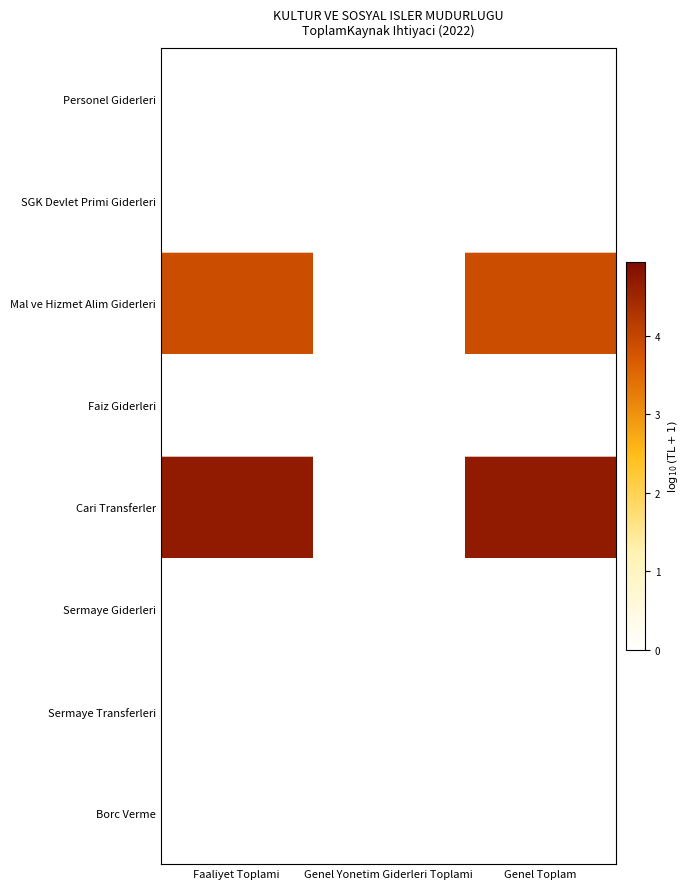

At which category is the sum across all series the highest?

Faaliyet Toplami